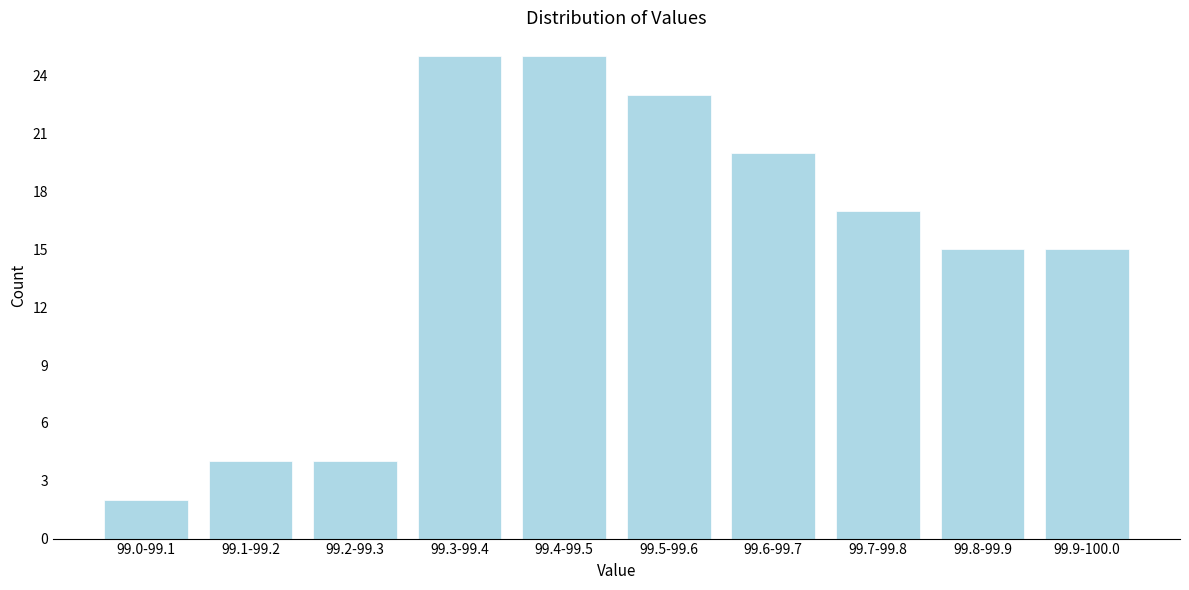

Reading left to right, what are all the values shown in this chart?

99.0-99.1=2	99.1-99.2=4	99.2-99.3=4	99.3-99.4=25	99.4-99.5=25	99.5-99.6=23	99.6-99.7=20	99.7-99.8=17	99.8-99.9=15	99.9-100.0=15